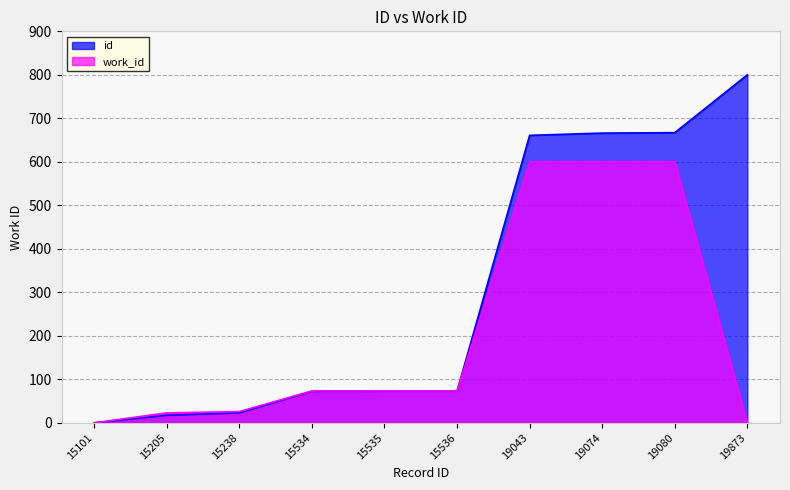

How many distinct data groups are displayed?

2